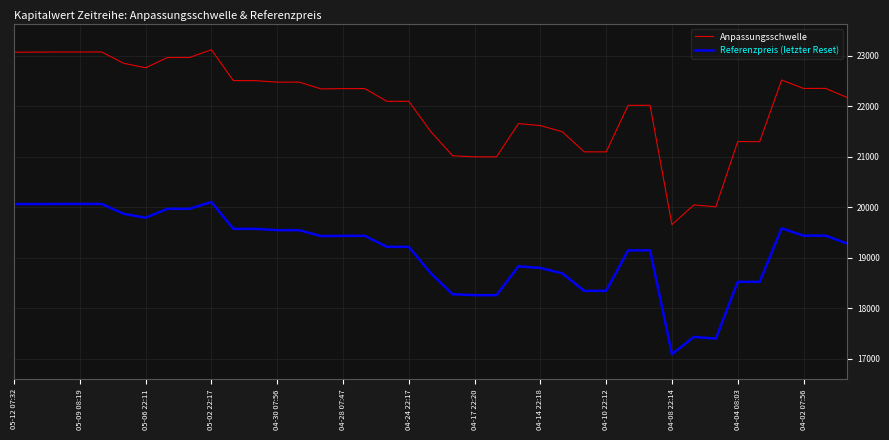

Count the number of categories in the chart.

39